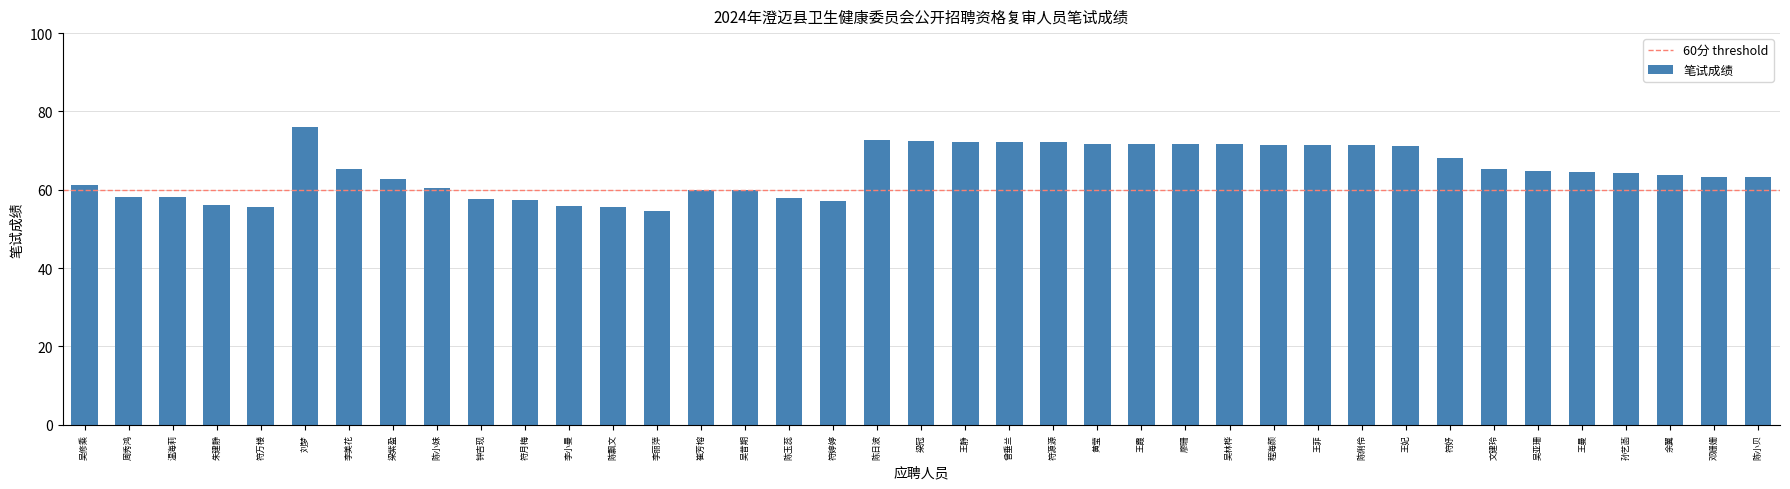

What is the difference between the values at 朱建静 and 符妤?

12.0